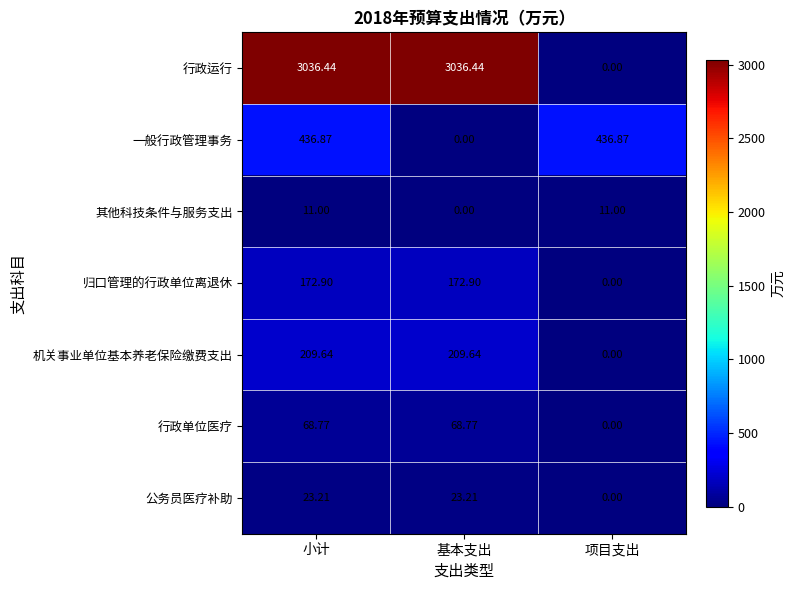

At which label does 归口管理的行政单位离退休 reach its minimum?

项目支出